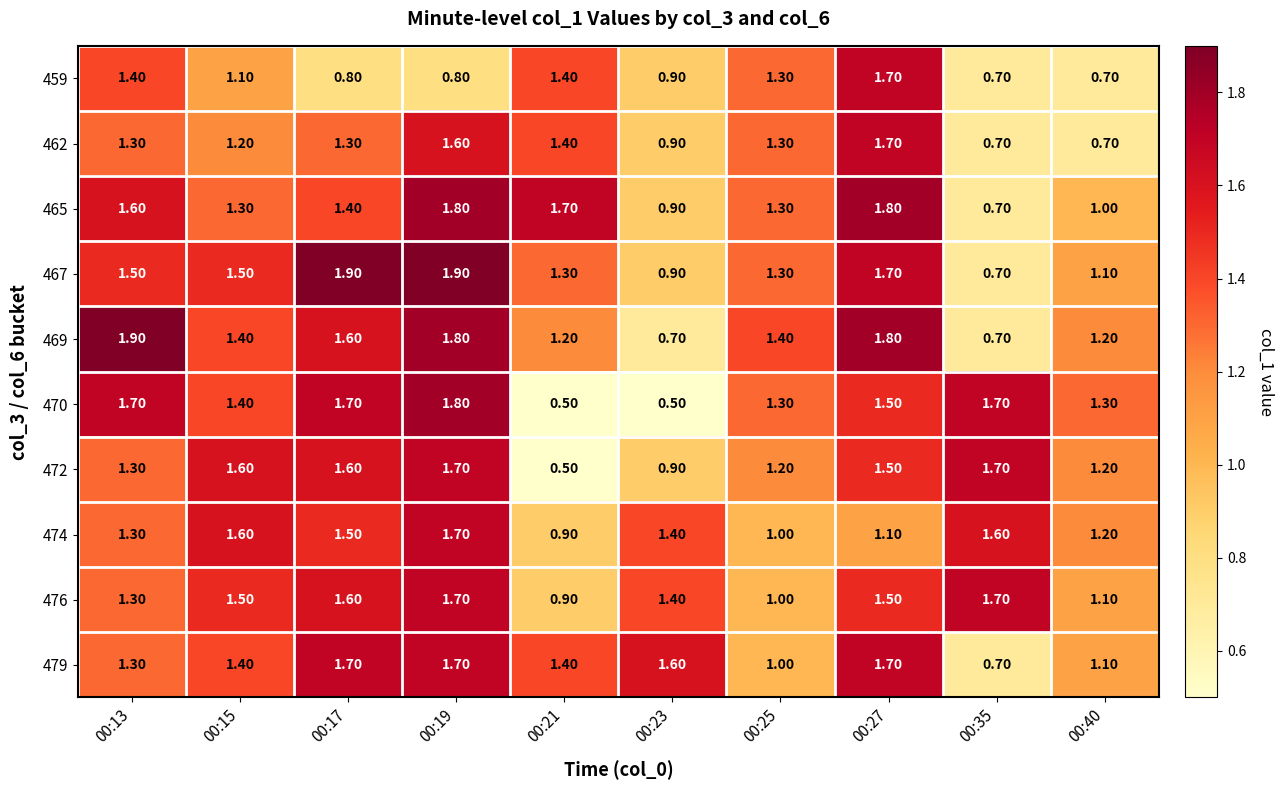

What is the difference between the highest and lowest values at 00:23?

1.1